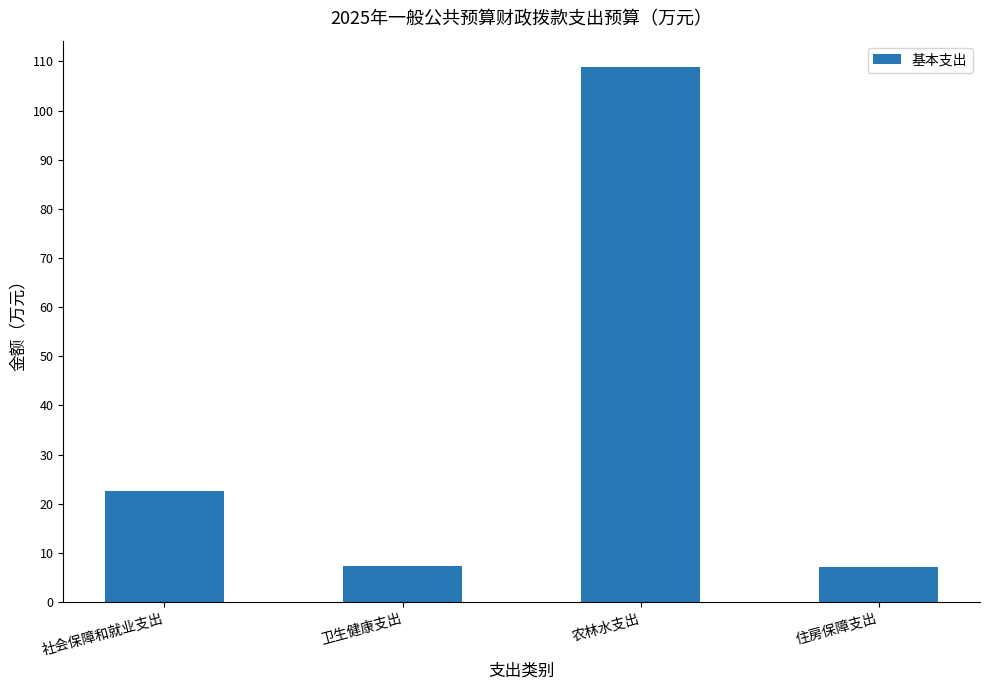

What is the difference between the values at 卫生健康支出 and 住房保障支出?

0.3